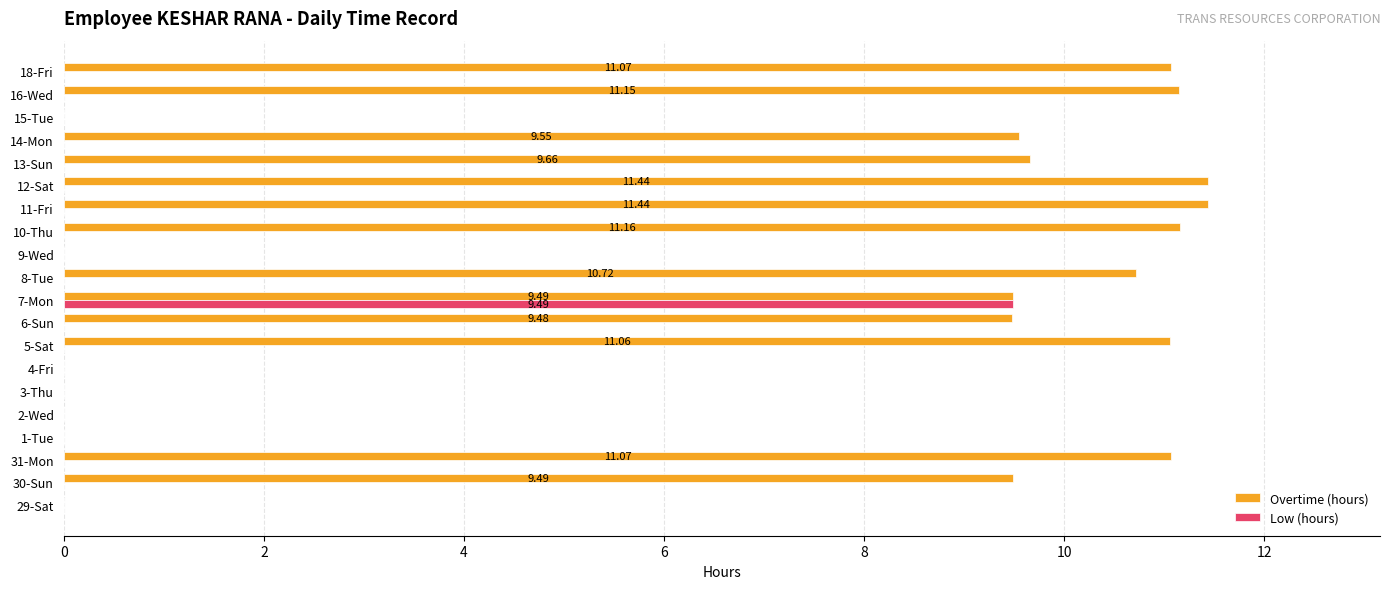

Which series has the largest range (max minus min)?

Overtime (hours)